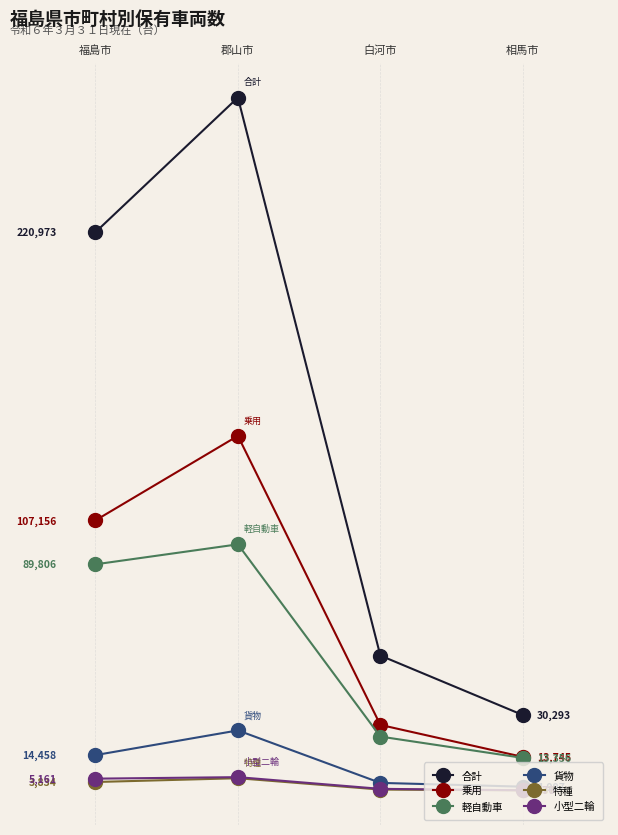

Which category has the highest value in the 貨物 series?

郡山市